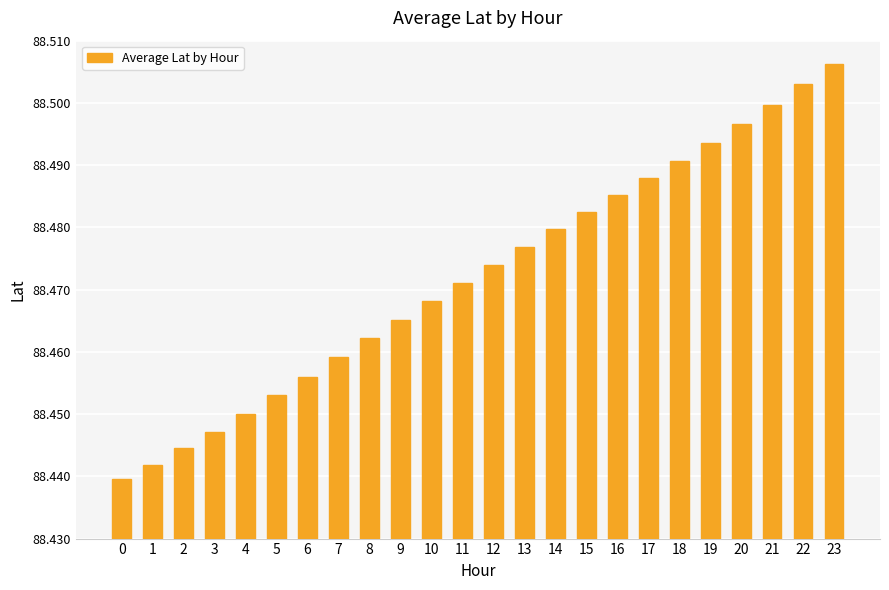

Are the bars grouped side by side (vs. stacked)?

No